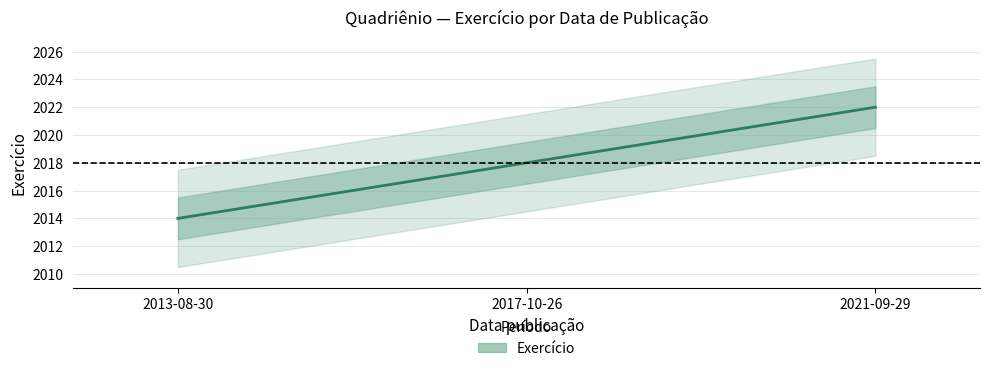

What is the average value?

2018